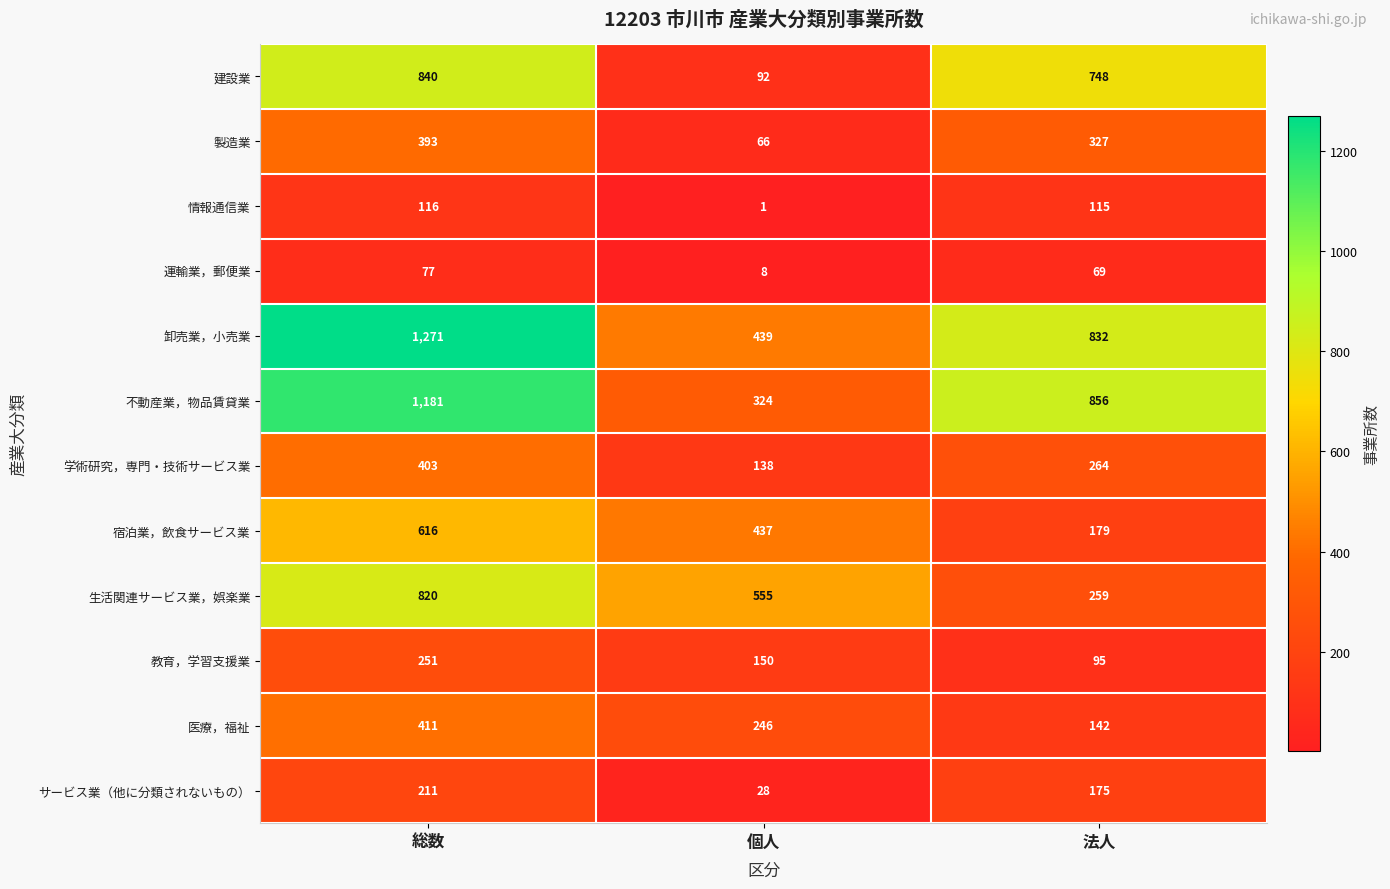

How many 教育，学習支援業 values are between 95 and 251?

3